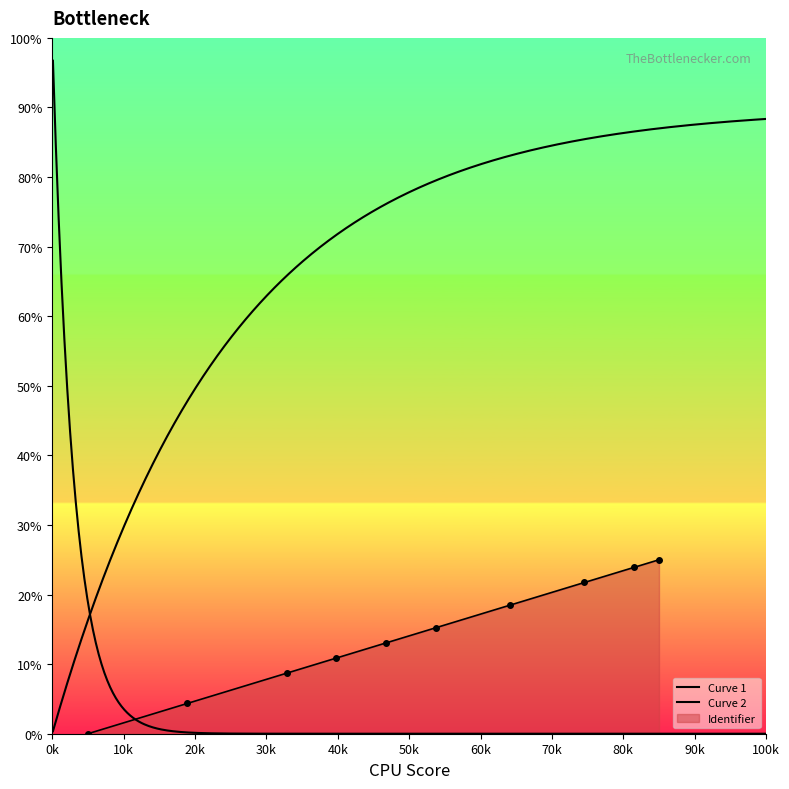

True or false: Identifier has more than 1 points higher than both neighbors.

False